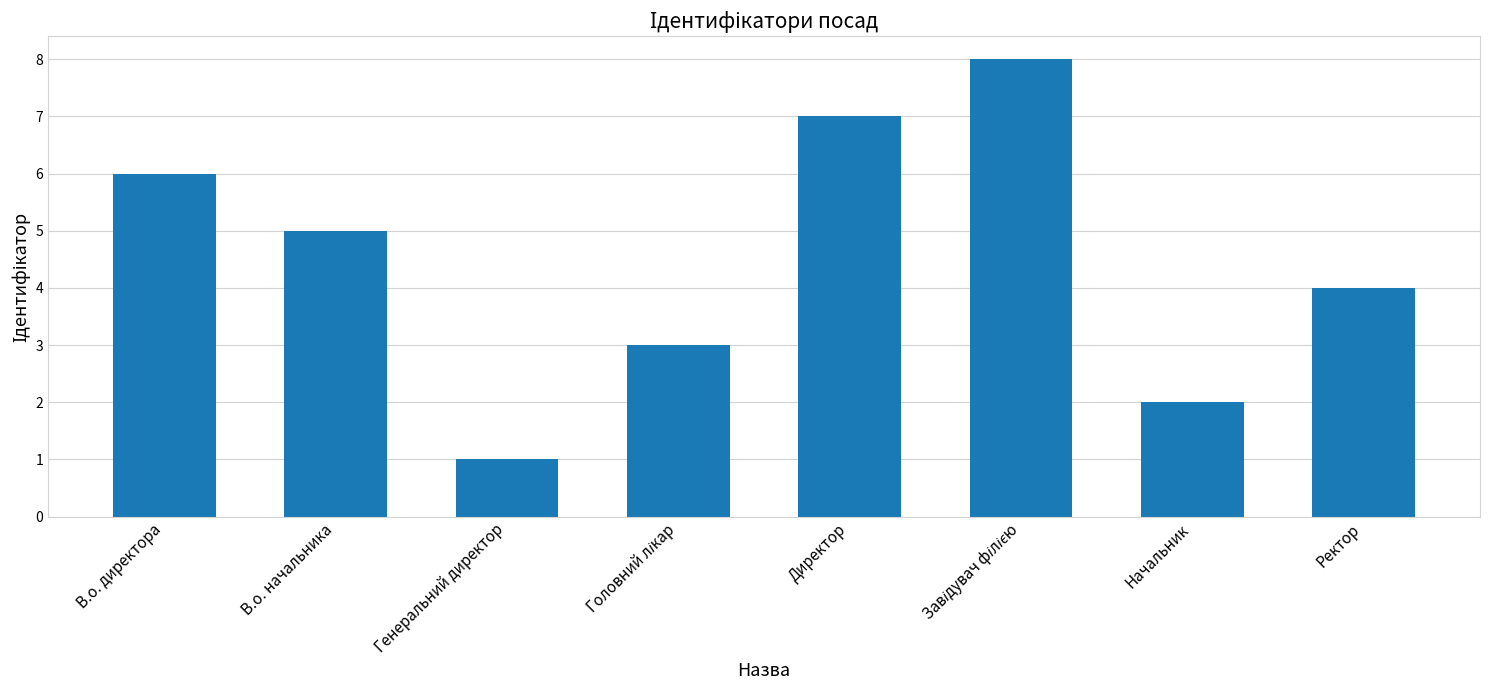

Which label corresponds to the smallest value in the chart?

Генеральний директор